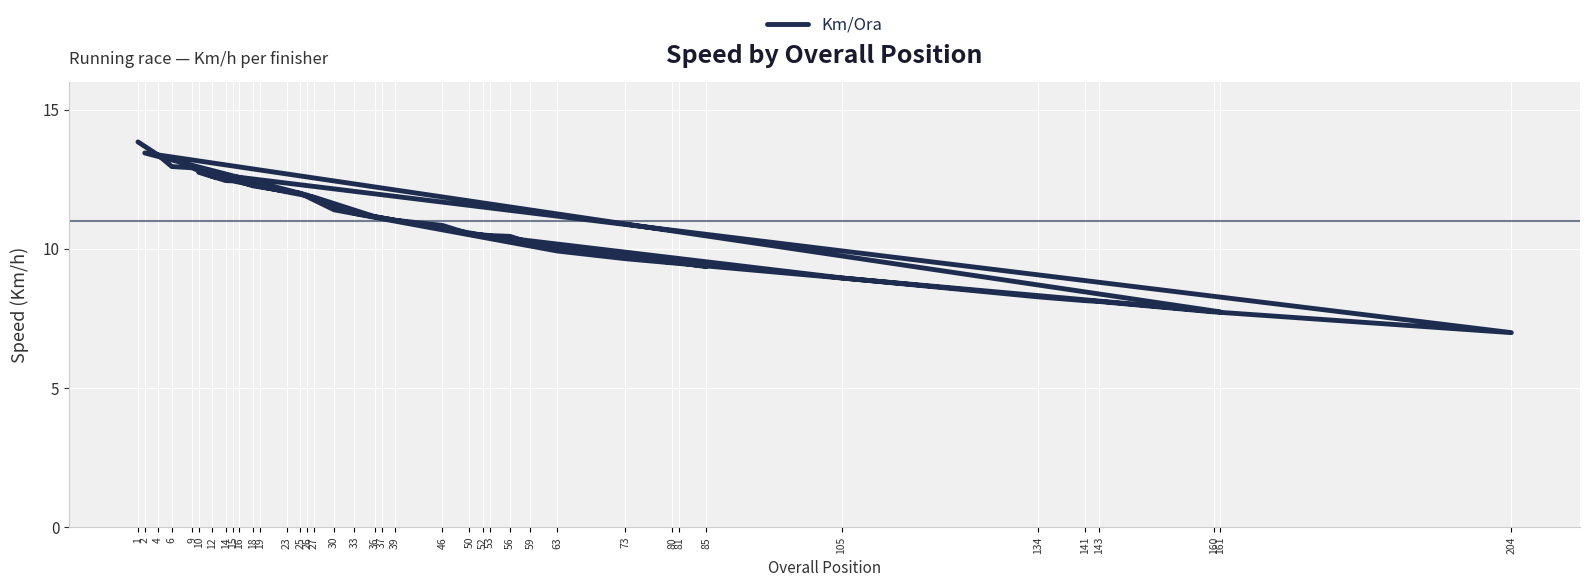

Reading left to right, extract all data points from this chart.

1=13.8	4=13.4	6=13.0	9=12.9	12=12.6	16=12.4	18=12.3	19=12.2	25=12.0	30=11.4	37=11.1	63=9.9	73=9.6	161=7.7	2=13.4	26=11.9	33=11.3	52=10.5	105=9.0	134=8.3	141=8.1	143=8.1	160=7.7	204=7.0	10=12.7	14=12.5	15=12.4	23=12.0	27=11.9	36=11.2	39=11.0	46=10.8	50=10.5	53=10.5	56=10.4	59=10.2	80=9.5	81=9.5	85=9.4